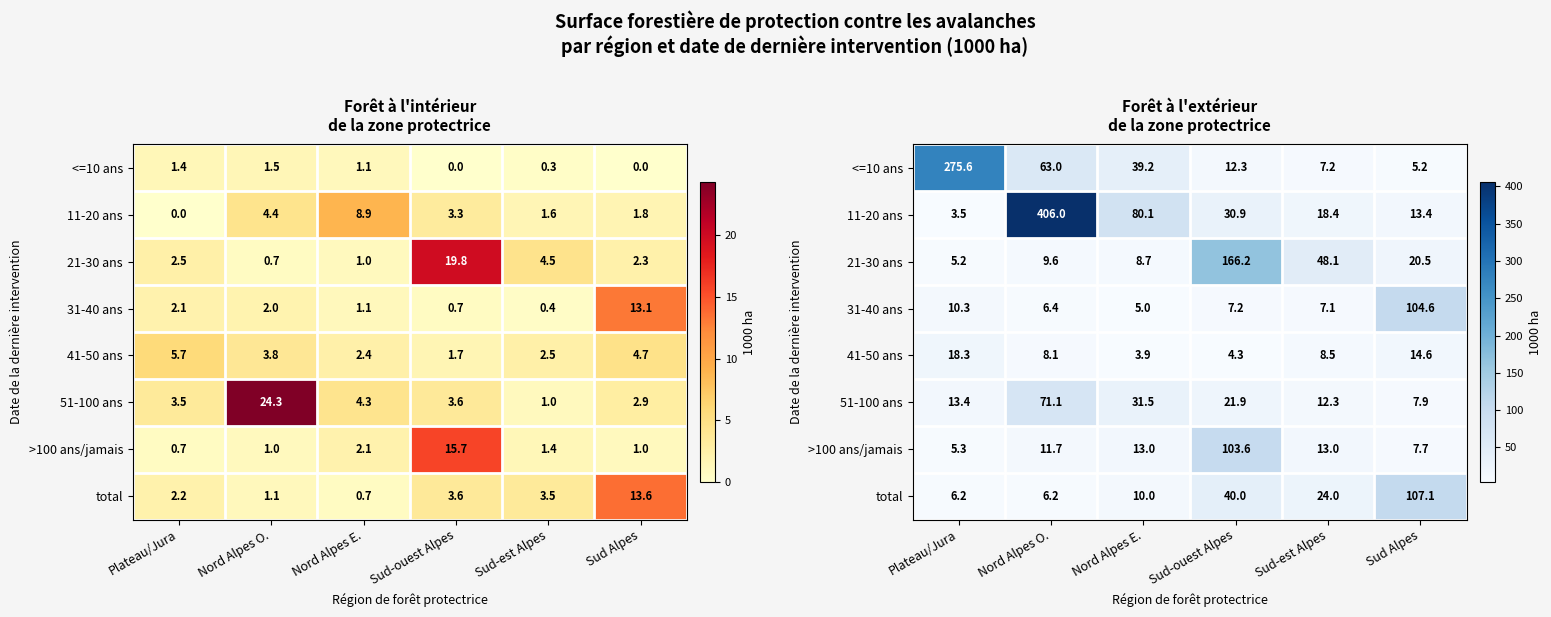

True or false: >100 ans/jamais has a value of 11.7 at Nord Alpes O..

True